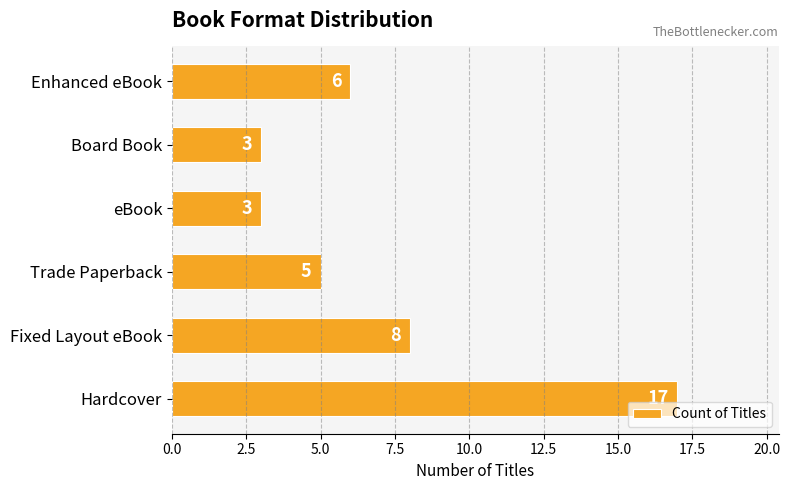

Where is the data nearest to the value 10?

Fixed Layout eBook